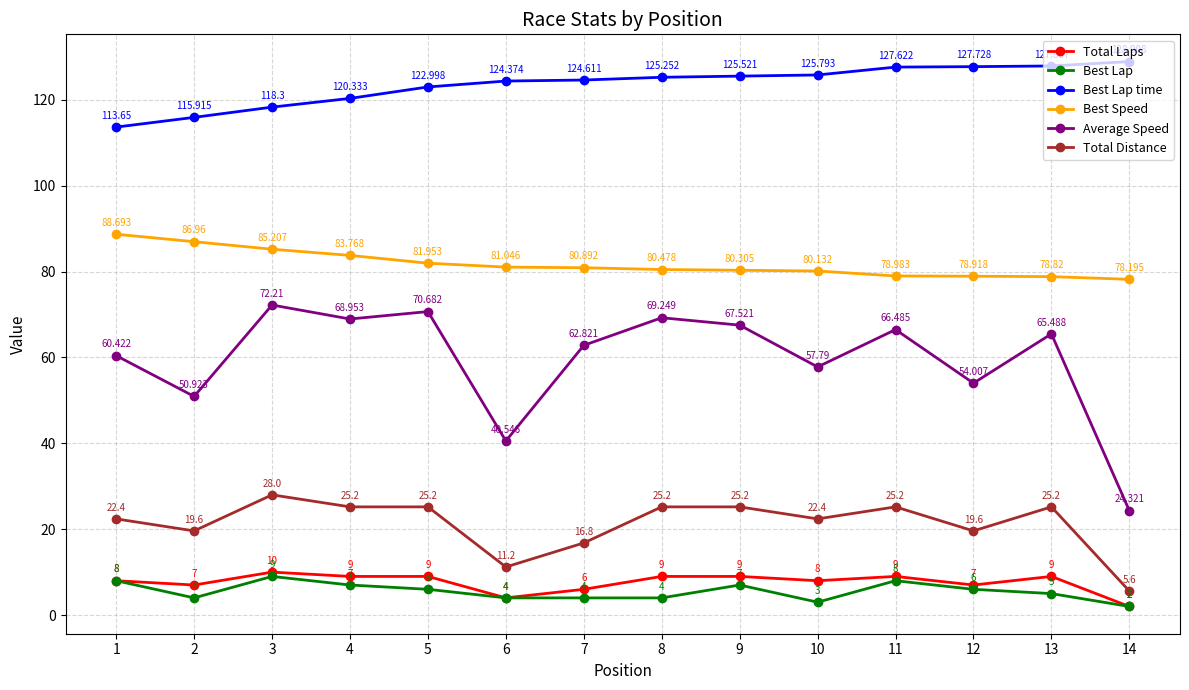

True or false: Best Speed and Best Lap time intersect in this chart.

False